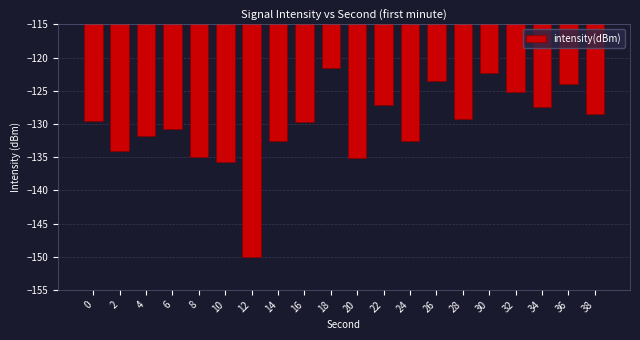

Count the number of categories in the chart.

20